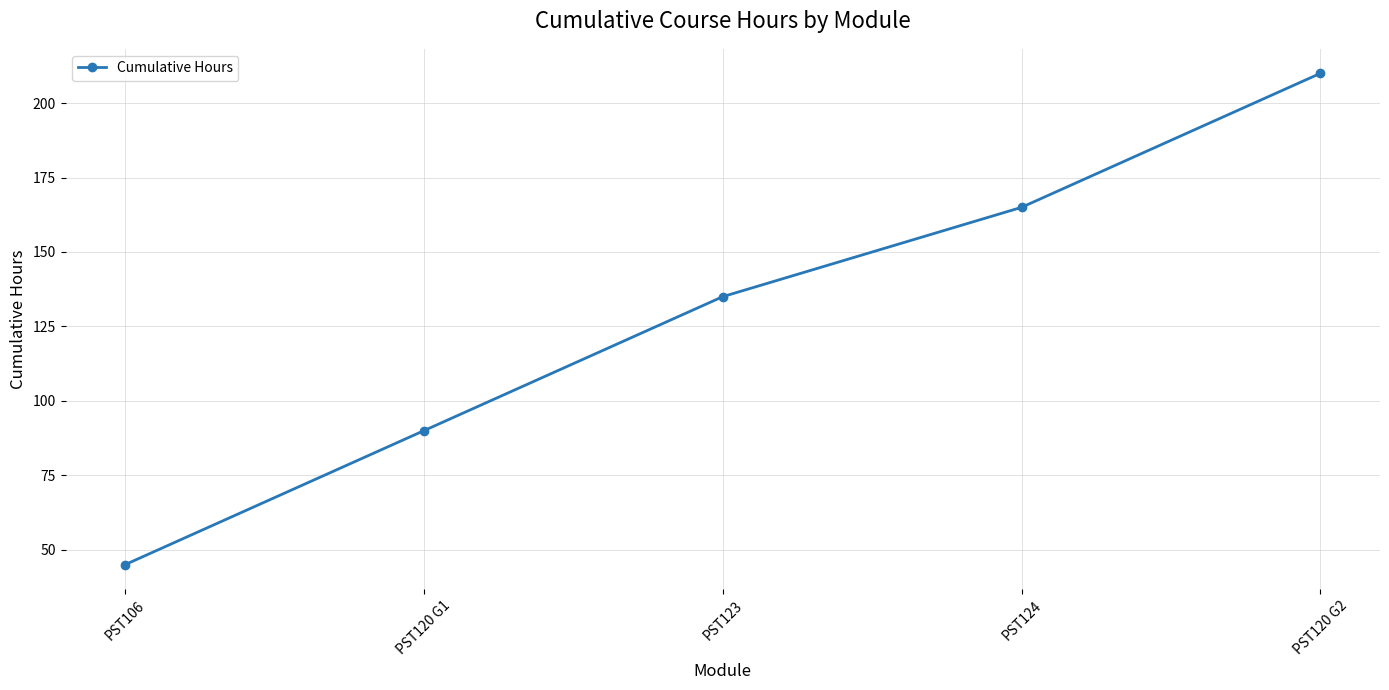

How many categories are shown in the chart?

5